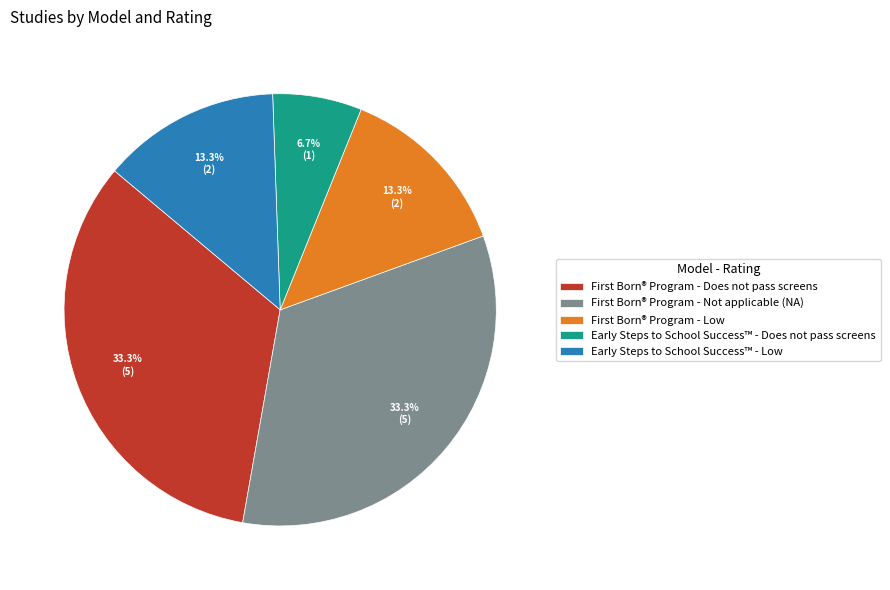

To the nearest percent, what is the difference between the largest and smallest slice percentages?

27%